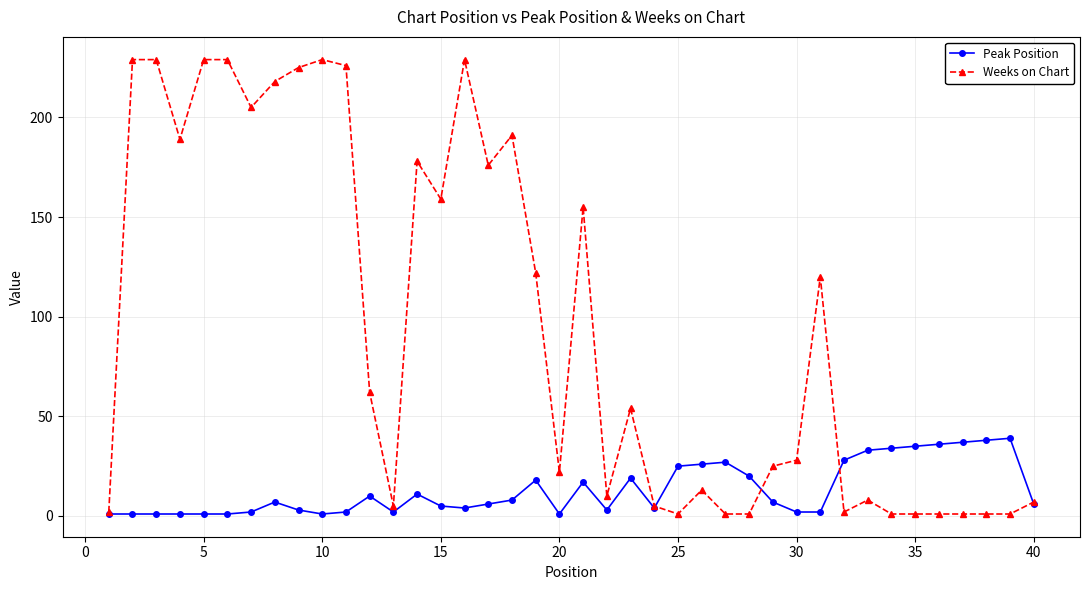

List the series in order of their peak value, lowest first.

Peak Position, Weeks on Chart